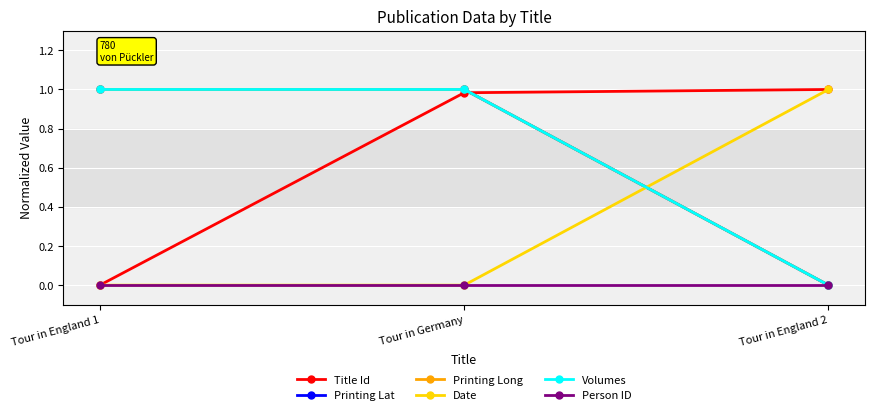

How many lines are shown in the chart?

6